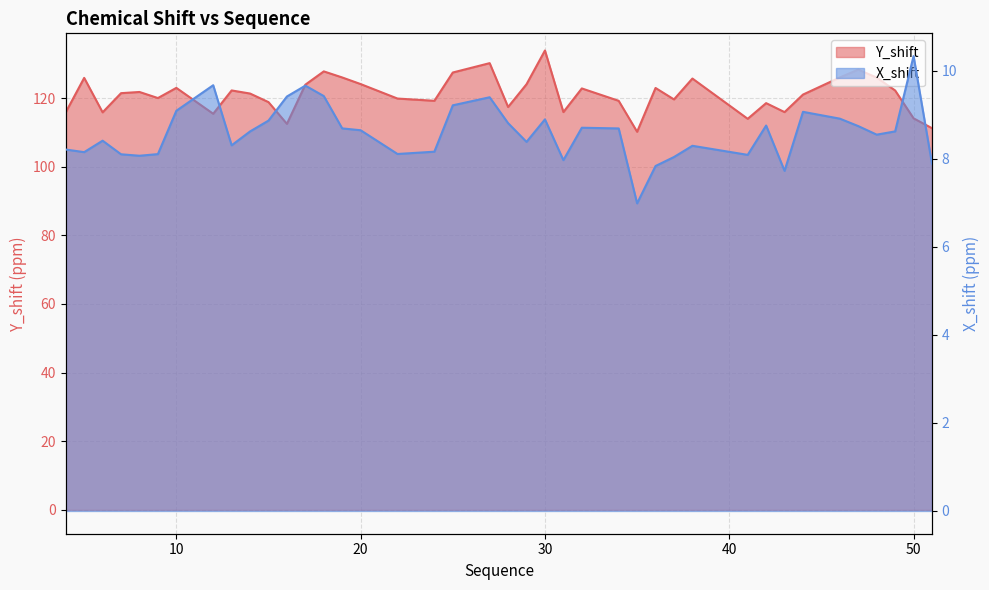

Reading right to left, extract all data points from this chart.

Y_shift: 111.2	114.1	122.2	126.0	128.3	126.0	121.0	115.9	118.5	113.9	125.7	119.6	122.9	110.2	119.2	122.8	115.9	133.8	124.0	117.4	130.2	127.4	119.2	119.8	124.1	126.0	127.8	123.9	112.5	118.8	121.3	122.2	115.4	123.0	120.0	121.8	121.4	115.8	125.9	115.8
X_shift: 7.9	10.3	8.6	8.5	8.7	8.9	9.1	7.7	8.8	8.1	8.3	8.0	7.8	7.0	8.7	8.7	8.0	8.9	8.4	8.8	9.4	9.2	8.2	8.1	8.6	8.7	9.4	9.7	9.4	8.9	8.6	8.3	9.7	9.1	8.1	8.1	8.1	8.4	8.1	8.2